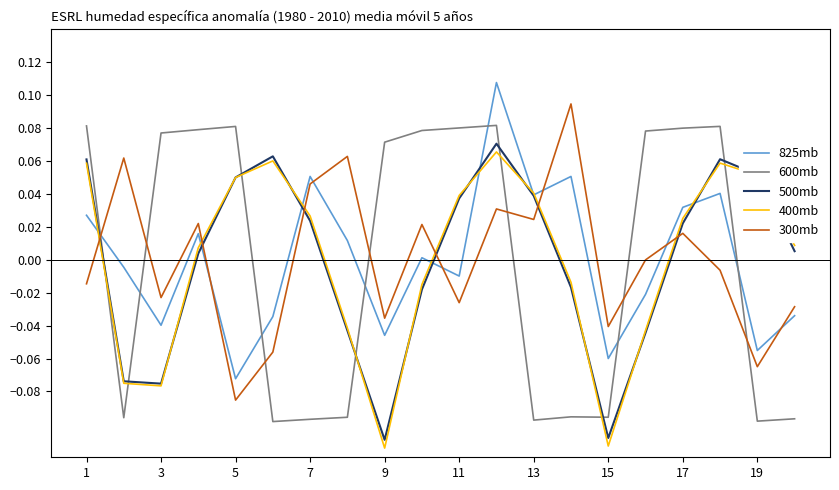

Which series ends up on top after the final intersection of 825mb and 600mb?

825mb